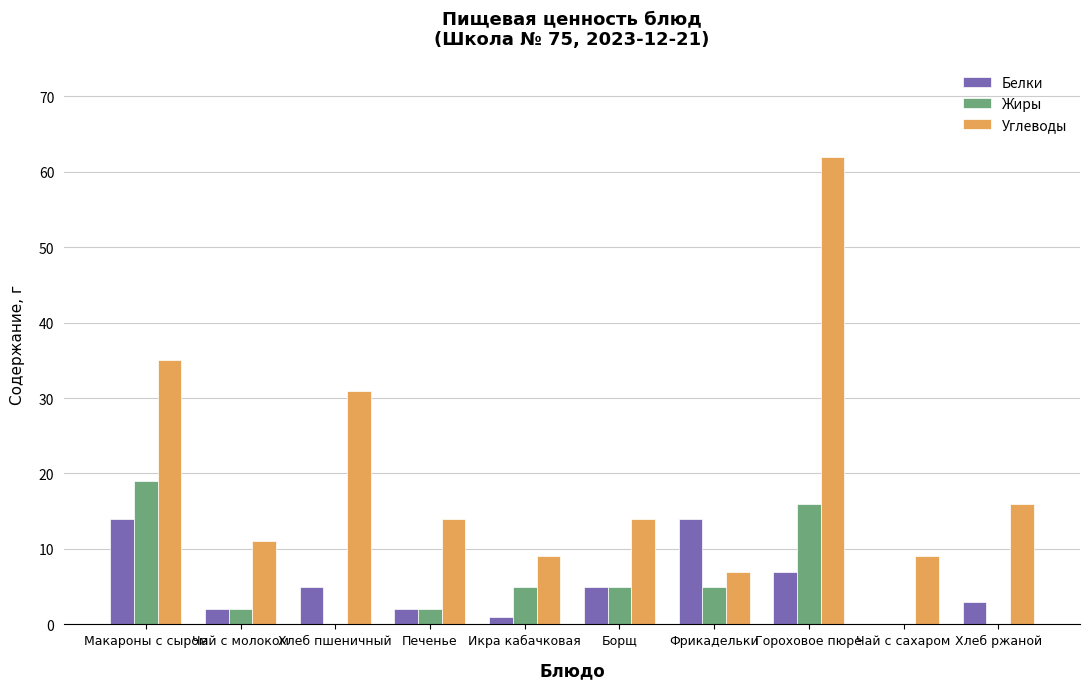

How many Жиры values are between 0 and 5?

8